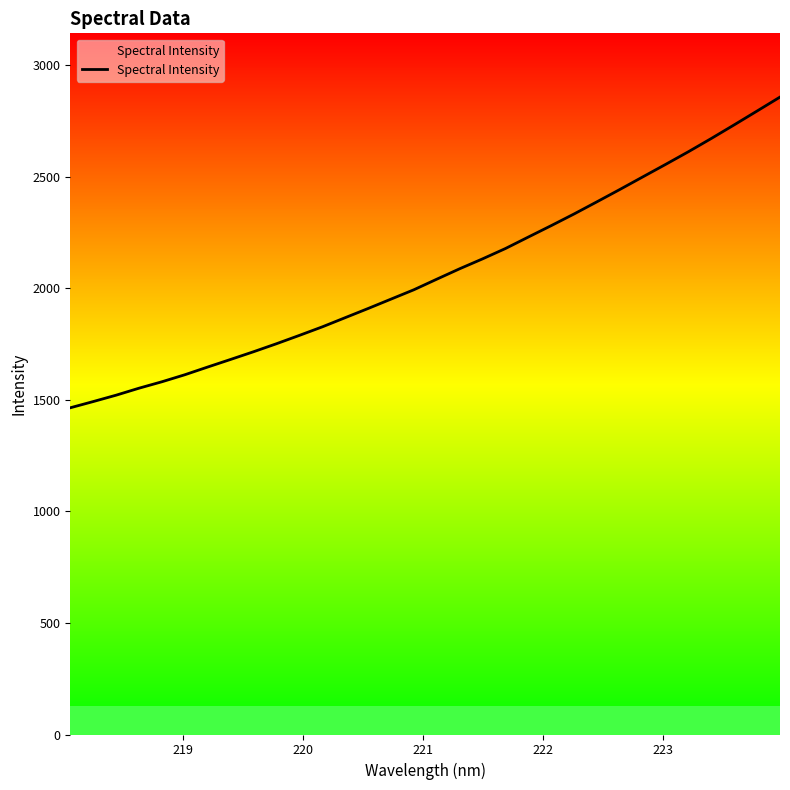

What is the minimum value shown in the chart?

1464.2